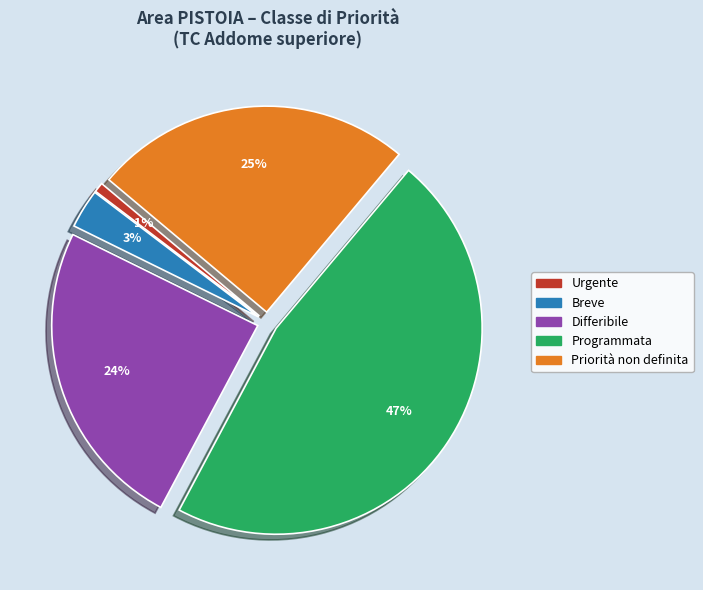

To the nearest percent, what percentage of the pie is Urgente?

1%